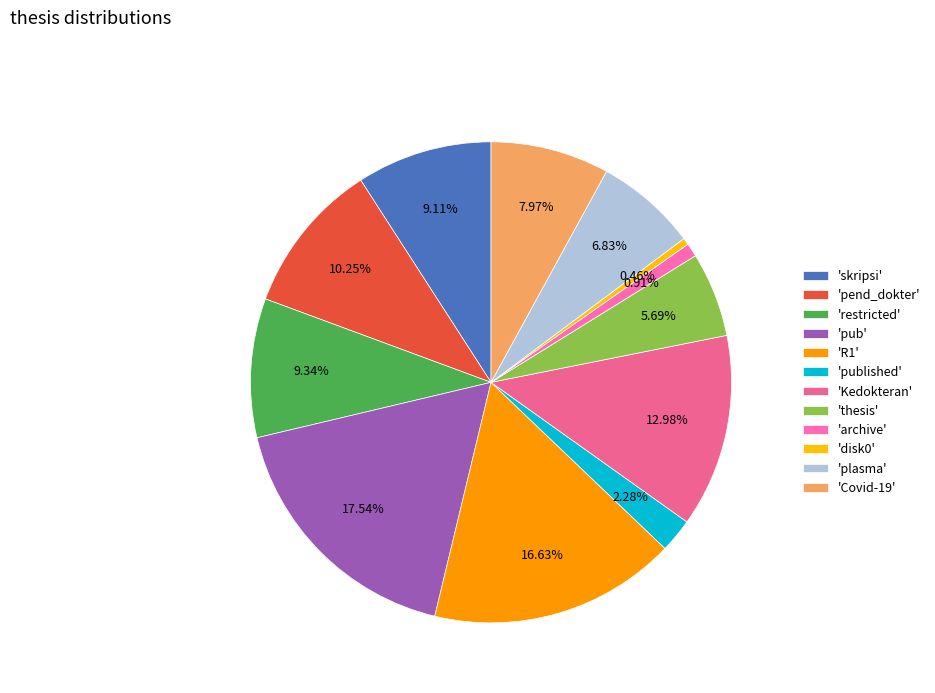

Count the number of slices in the pie.

12